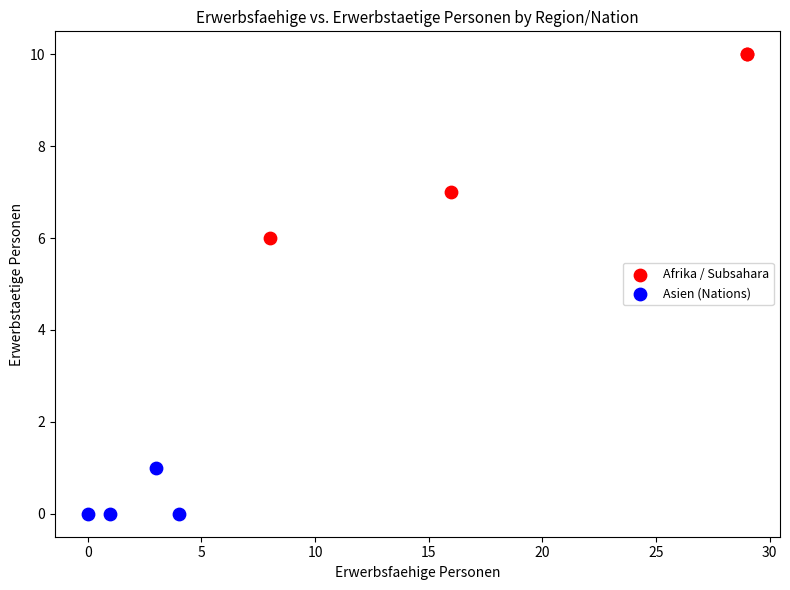

Which series has the largest Y range (max minus min)?

Afrika / Subsahara